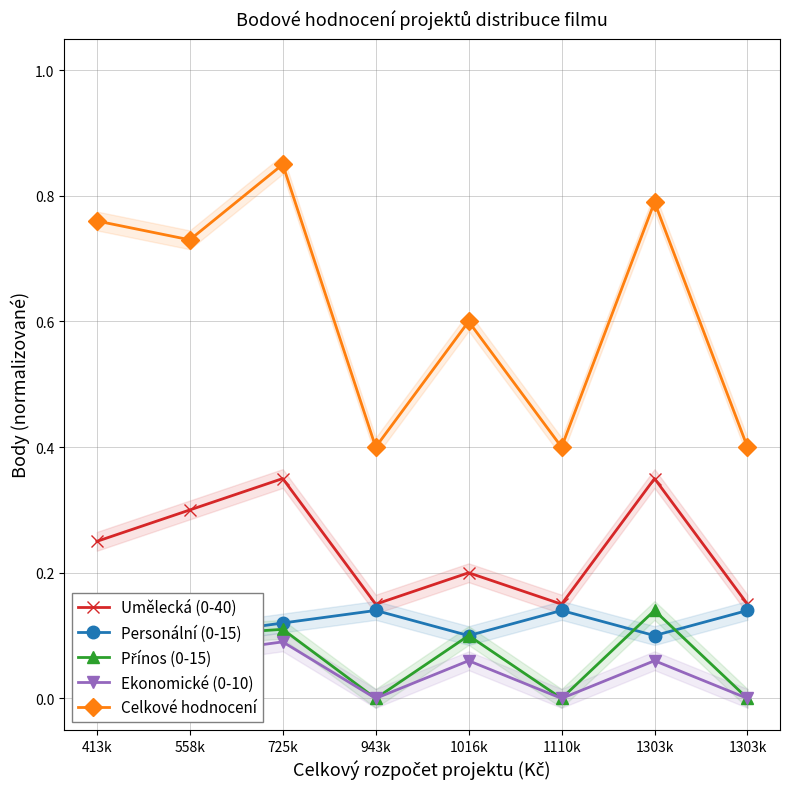

What is the difference between the maximum and minimum values in the Přínos (0-15) series?

0.1